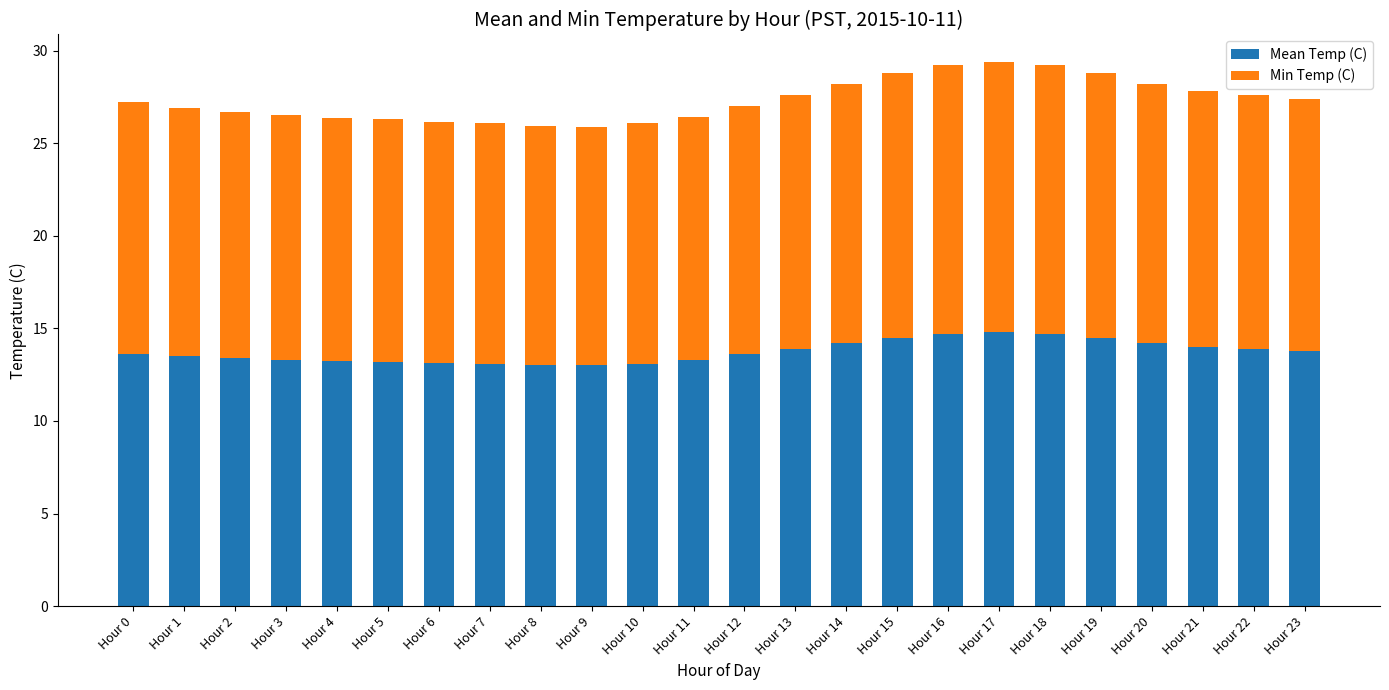

What is the difference between the maximum and minimum values in the Mean Temp (C) series?

1.8